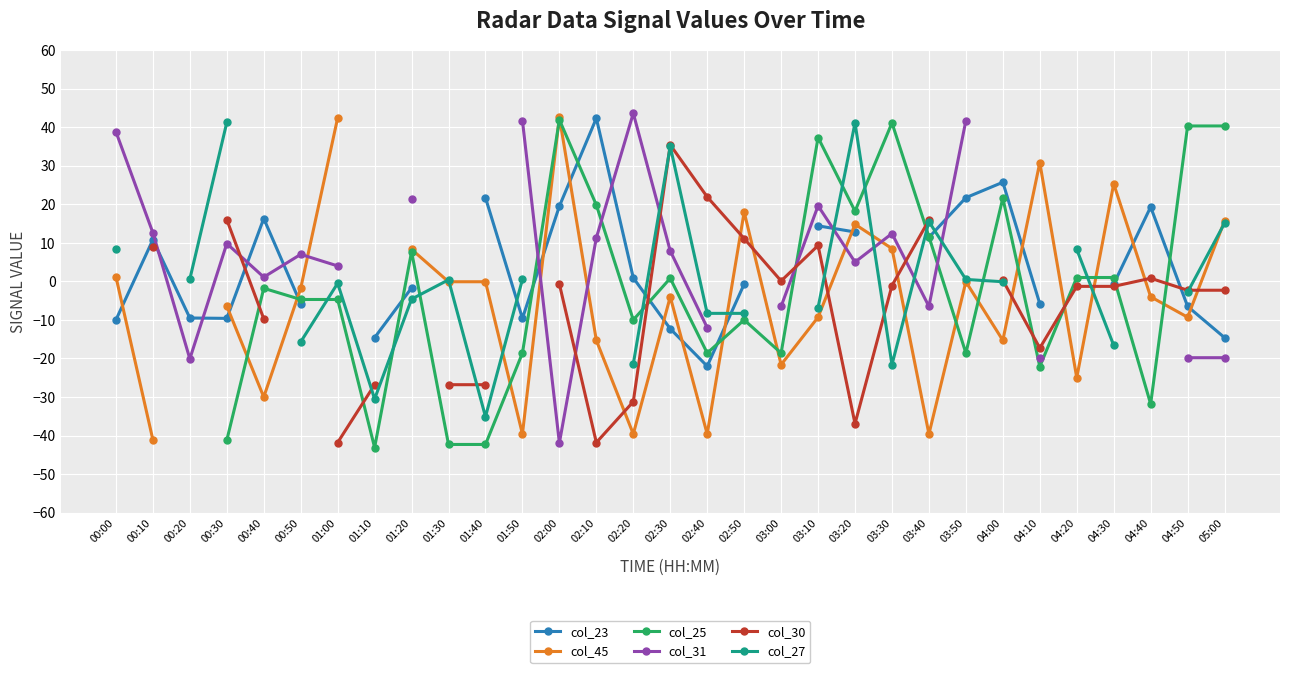

True or false: col_23 and col_45 intersect in this chart.

True